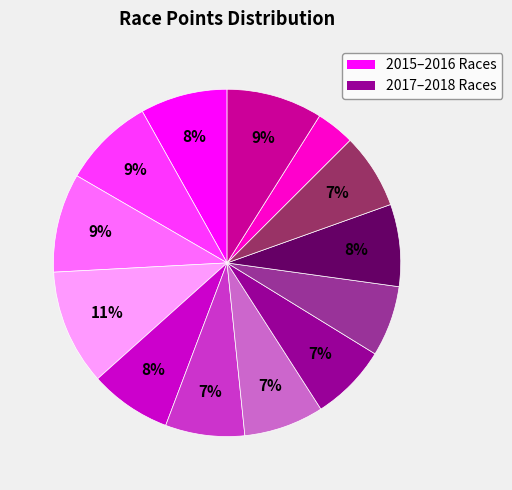

Is there any slice that represents more than half of the pie?

No